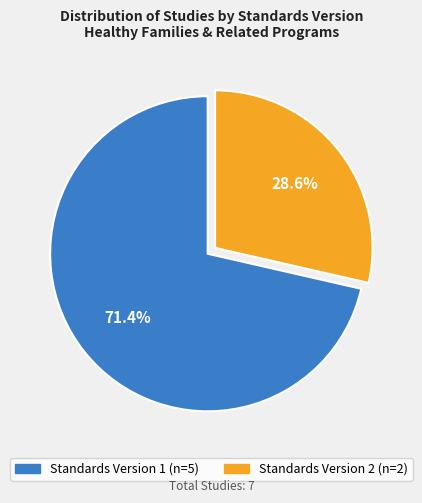

Is there any slice that represents more than half of the pie?

Yes